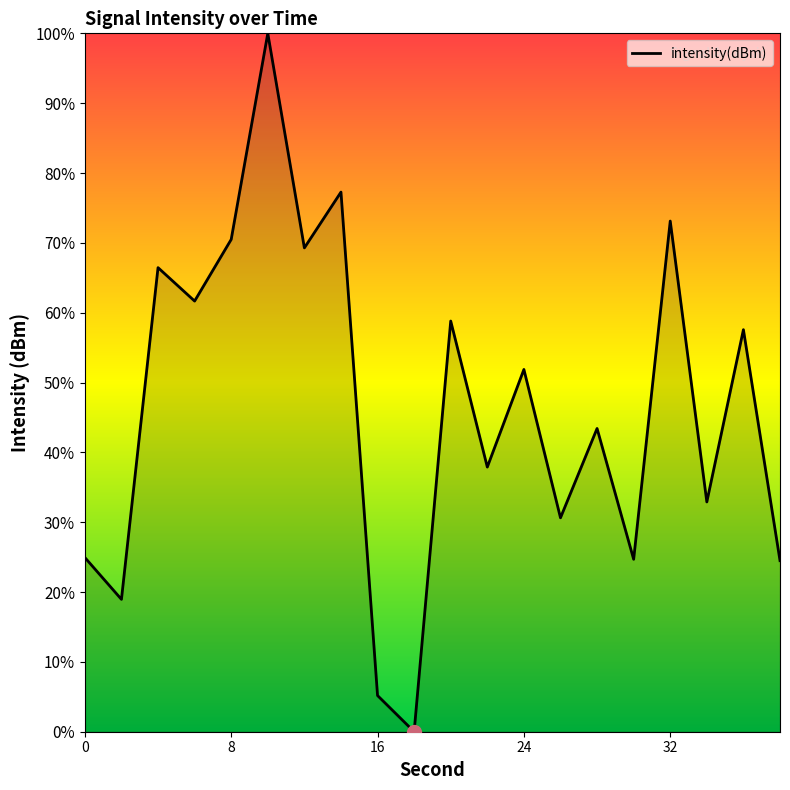

What is the greatest value displayed?

100.0